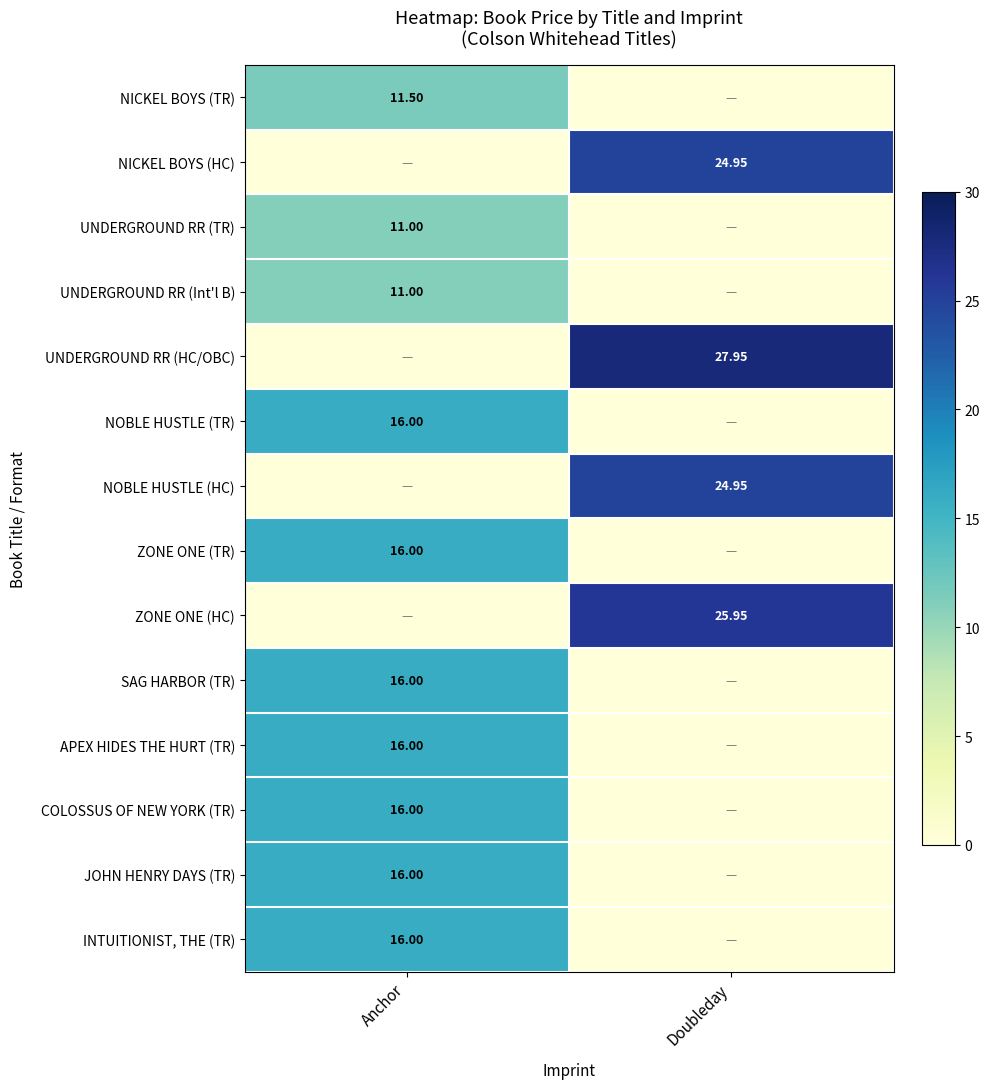

What is the average value of the ZONE ONE (TR) series?

8.0